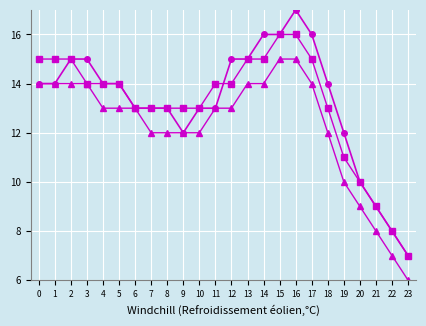

What is the total value across all series at 19?

33